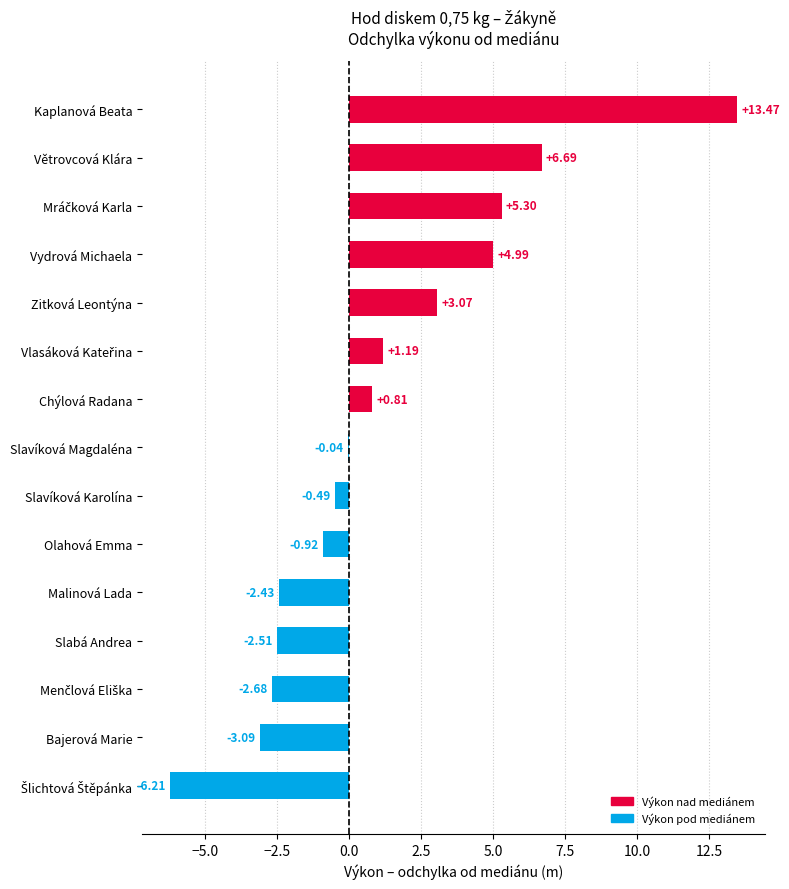

What is the sum of the values at Chýlová Radana and Kaplanová Beata?

14.3